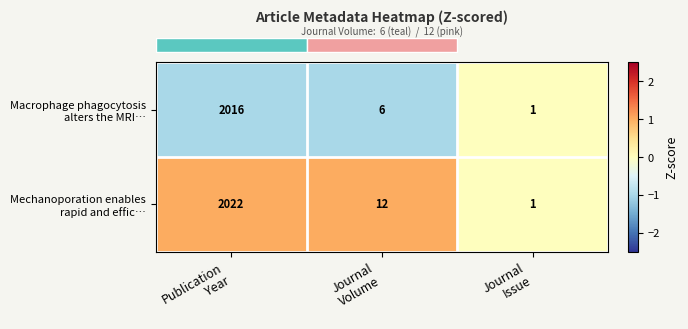

What is the maximum value shown in the chart?

2022